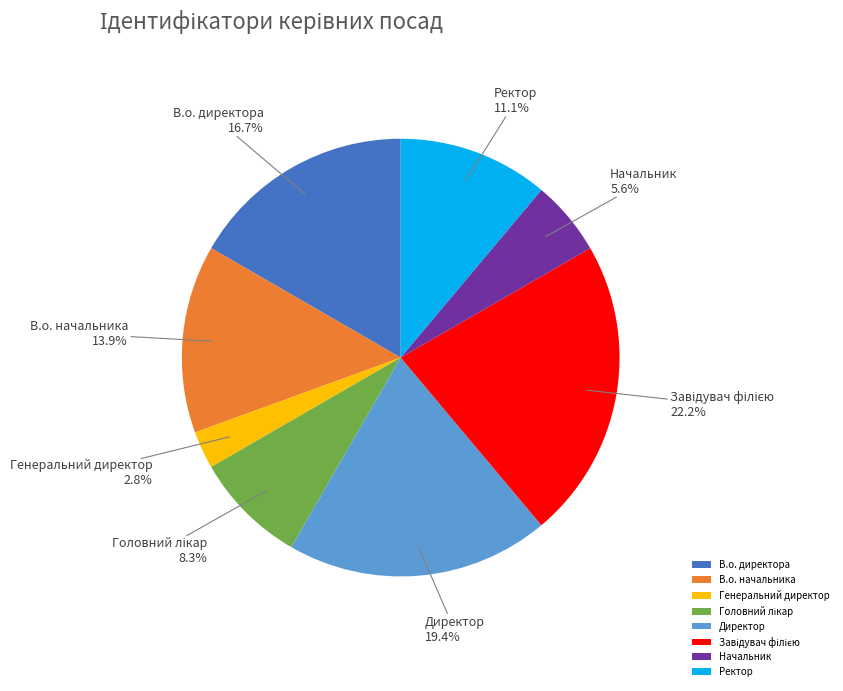

Which has a higher value, Ректор or Генеральний директор?

Ректор